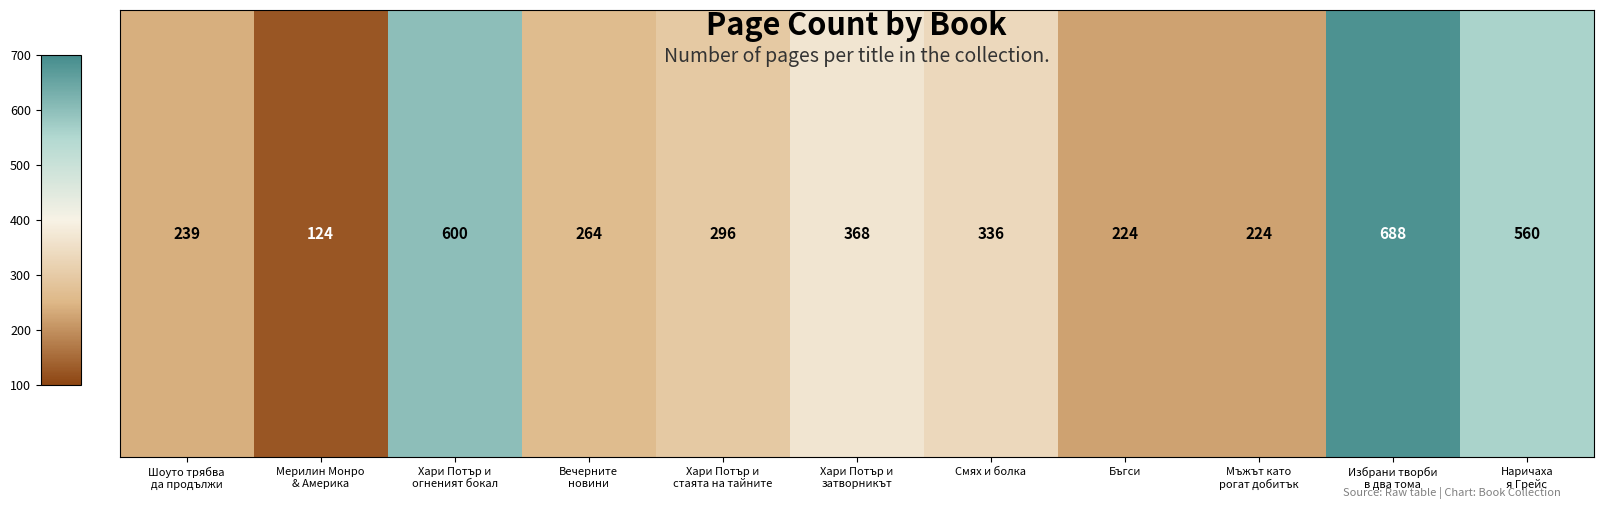

What is the minimum value shown in the chart?

124